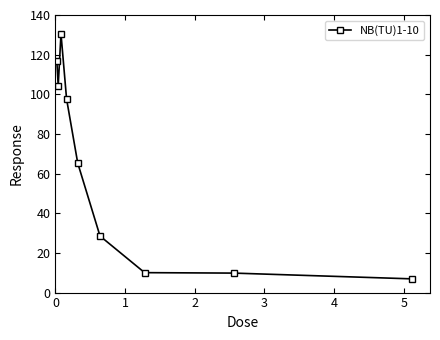

What is the sum of all values?

570.1